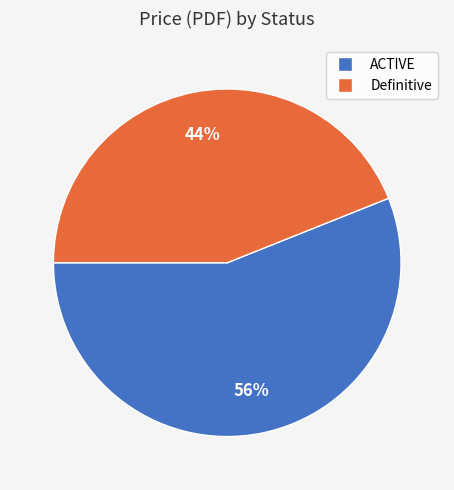

To the nearest percent, what is the difference between the largest and smallest slice percentages?

12%